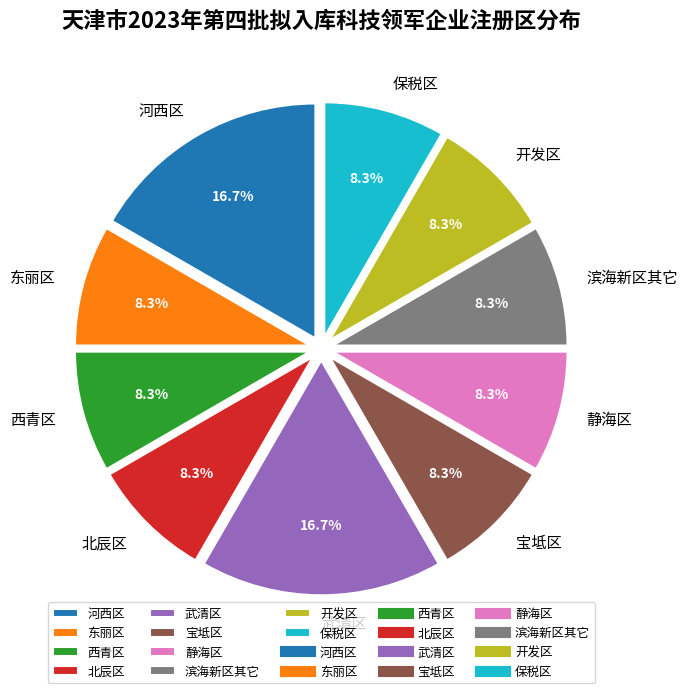

Does 静海区 represent more than half of the total?

No